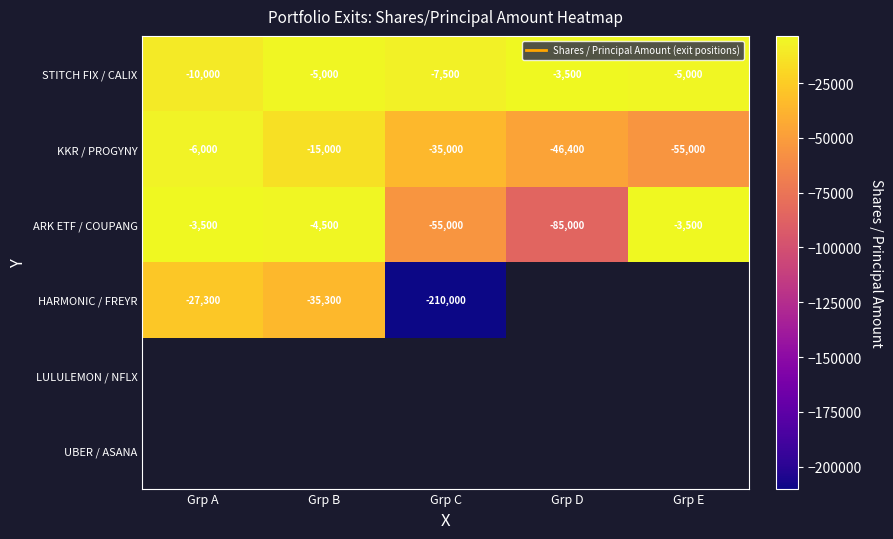

What is the smallest value displayed?

-210000.0